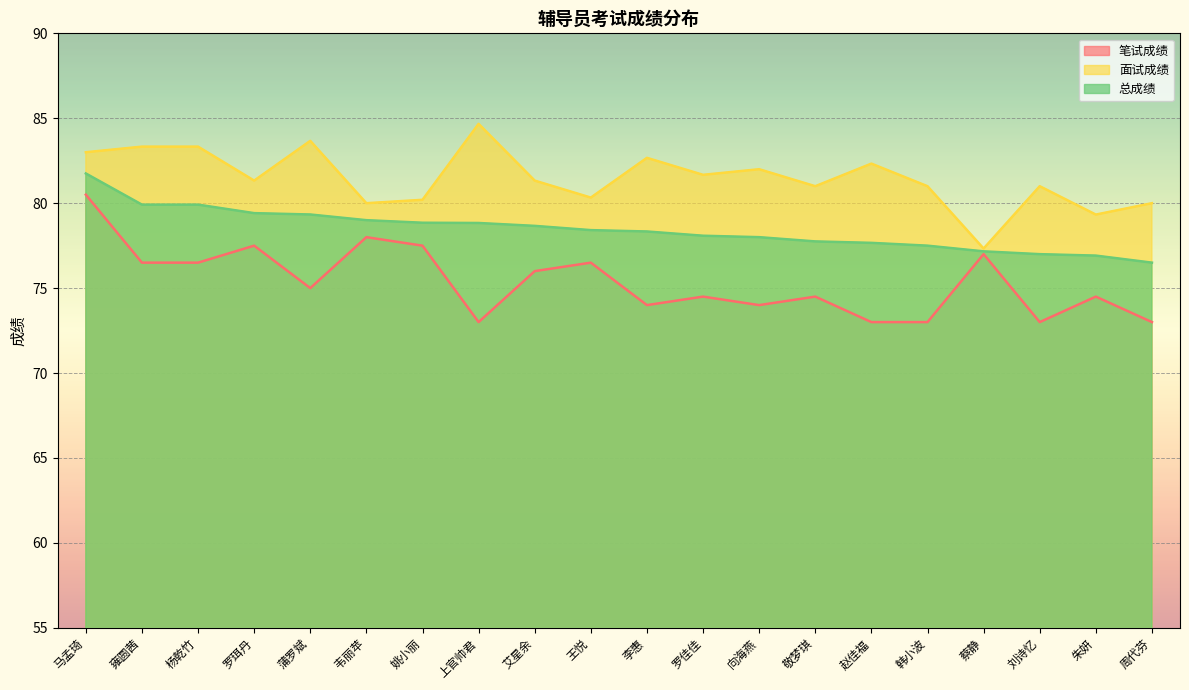

True or false: 面试成绩 has more than 0 points higher than both neighbors.

True